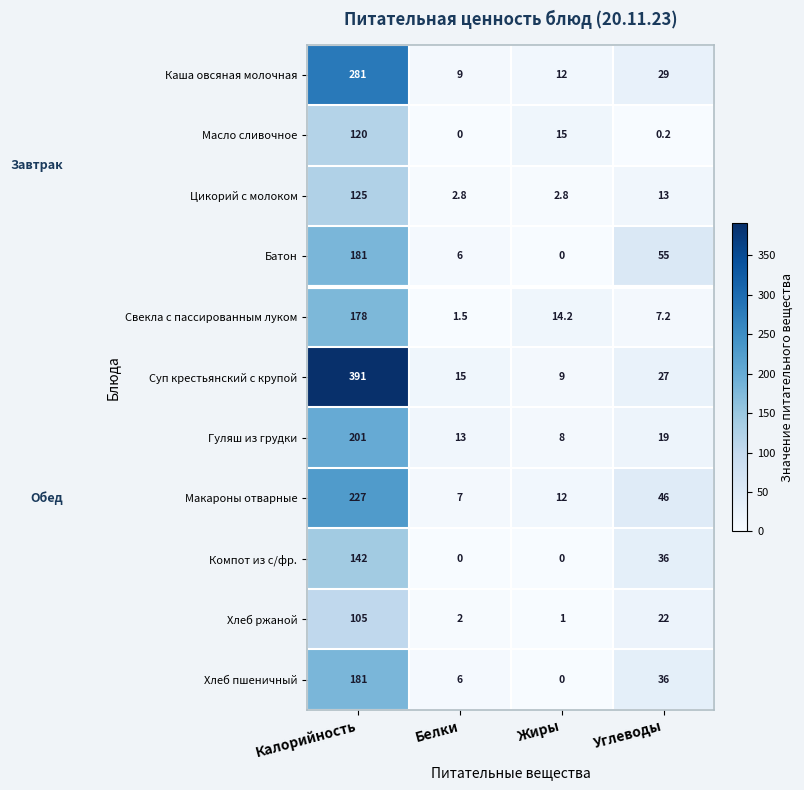

Between Калорийность and Жиры, which series saw the biggest shift?

Суп крестьянский с крупой